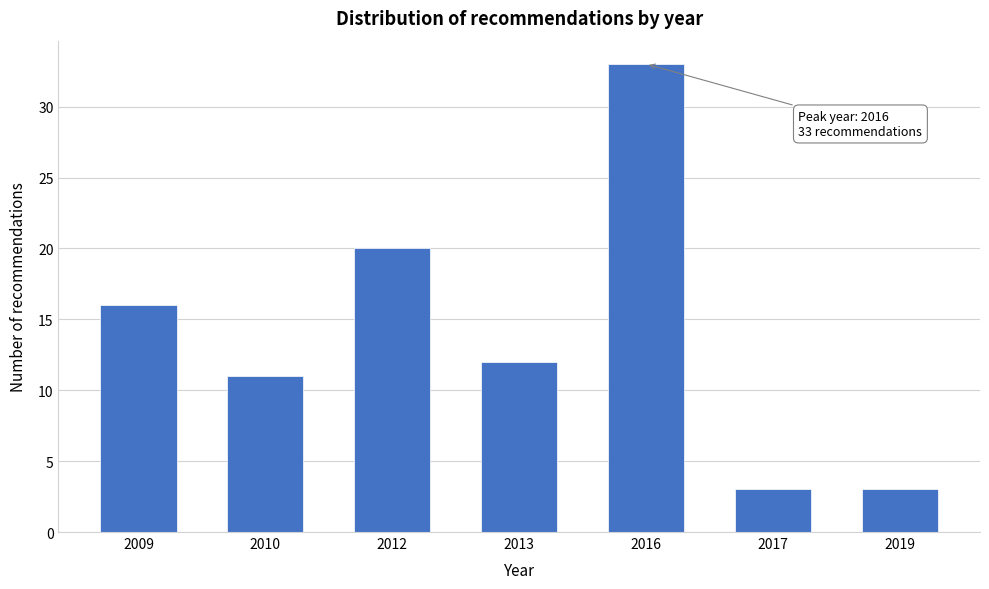

Reading left to right, transcribe all the data shown in this chart.

2009=16	2010=11	2012=20	2013=12	2016=33	2017=3	2019=3